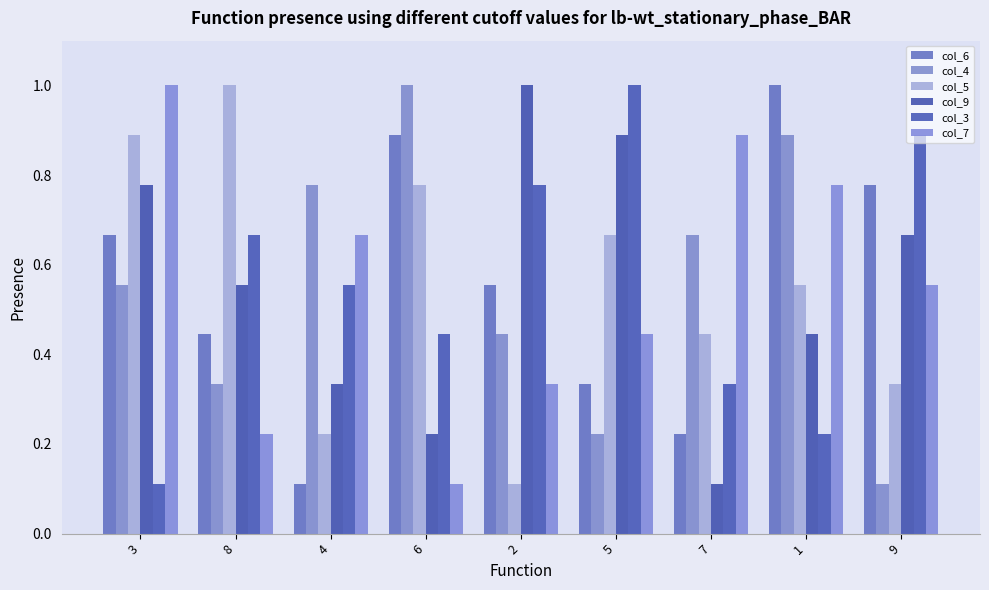

Are the bars horizontal?

No